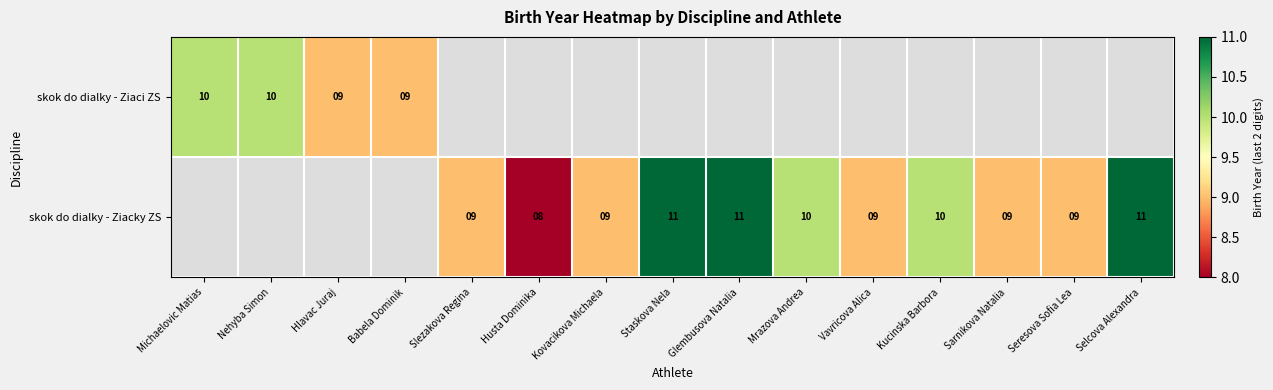

How many series are shown in this chart?

2